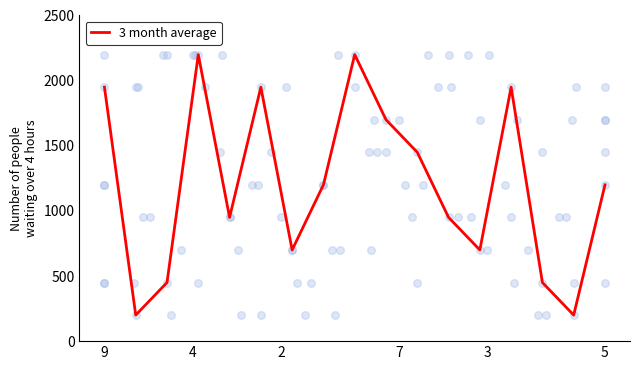

What is the highest value of the 3 month average series?

2200